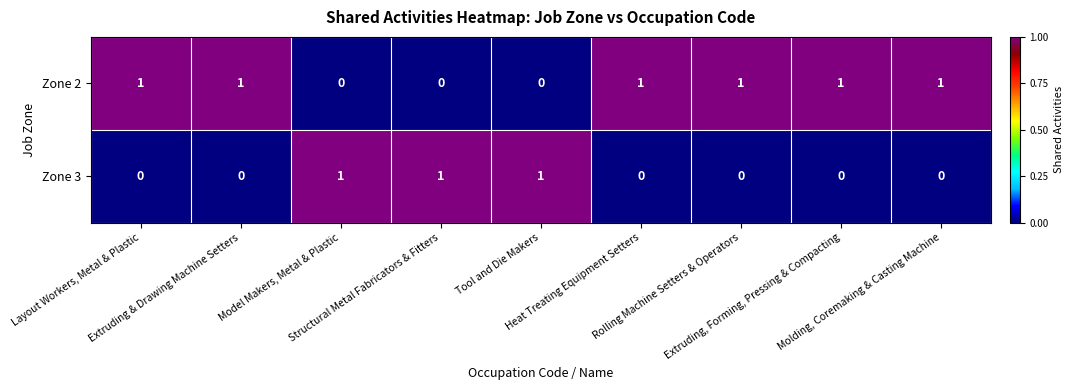

What is the greatest value displayed?

1